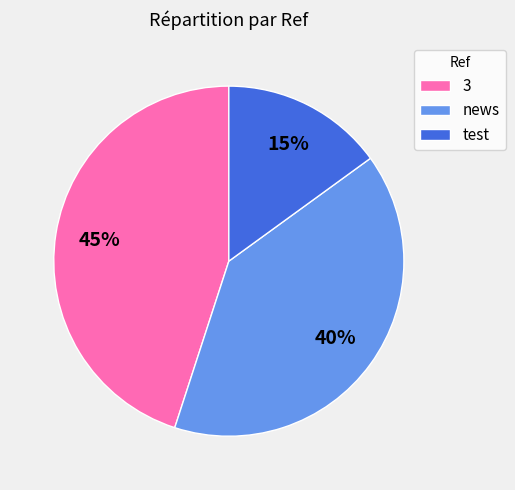

To the nearest percent, what is the difference between the 3 and test slice percentages?

30%